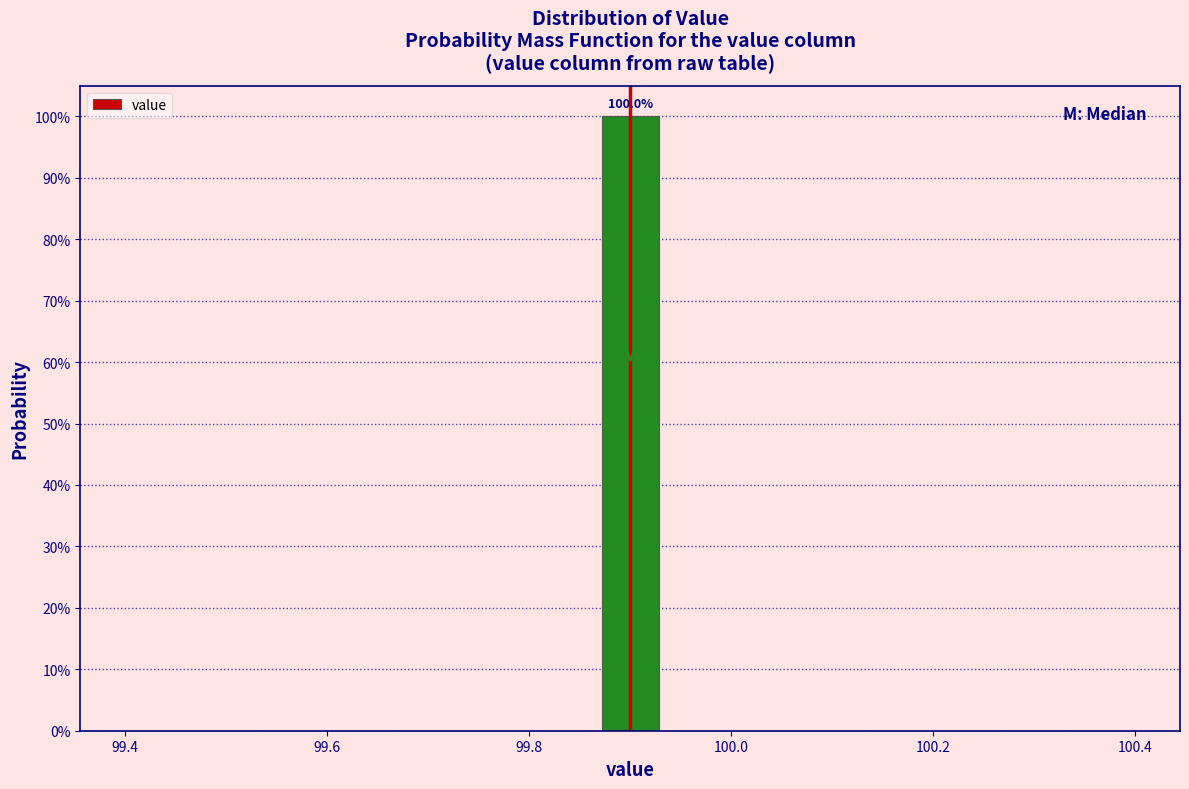

Read against the x-axis, roughly where is the centre of the tallest bar?

99.90